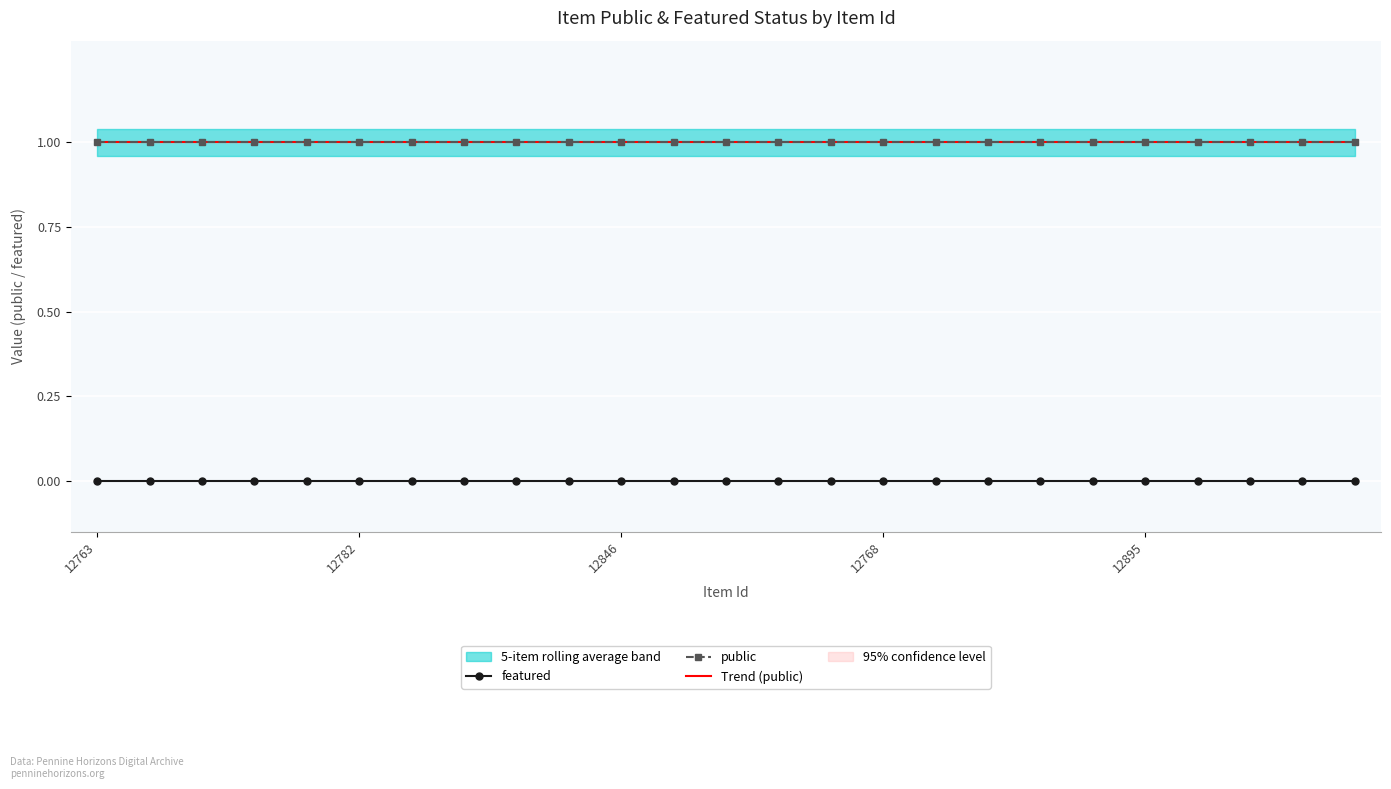

How many lines are shown in the chart?

3